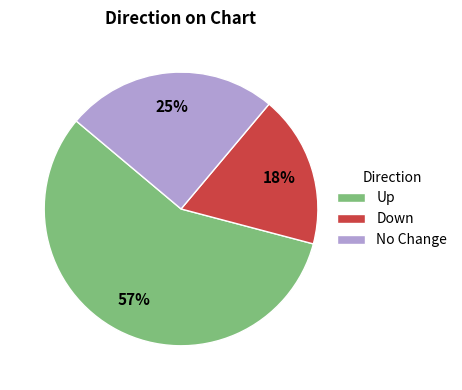

To the nearest percent, what percentage of the pie is Down?

18%